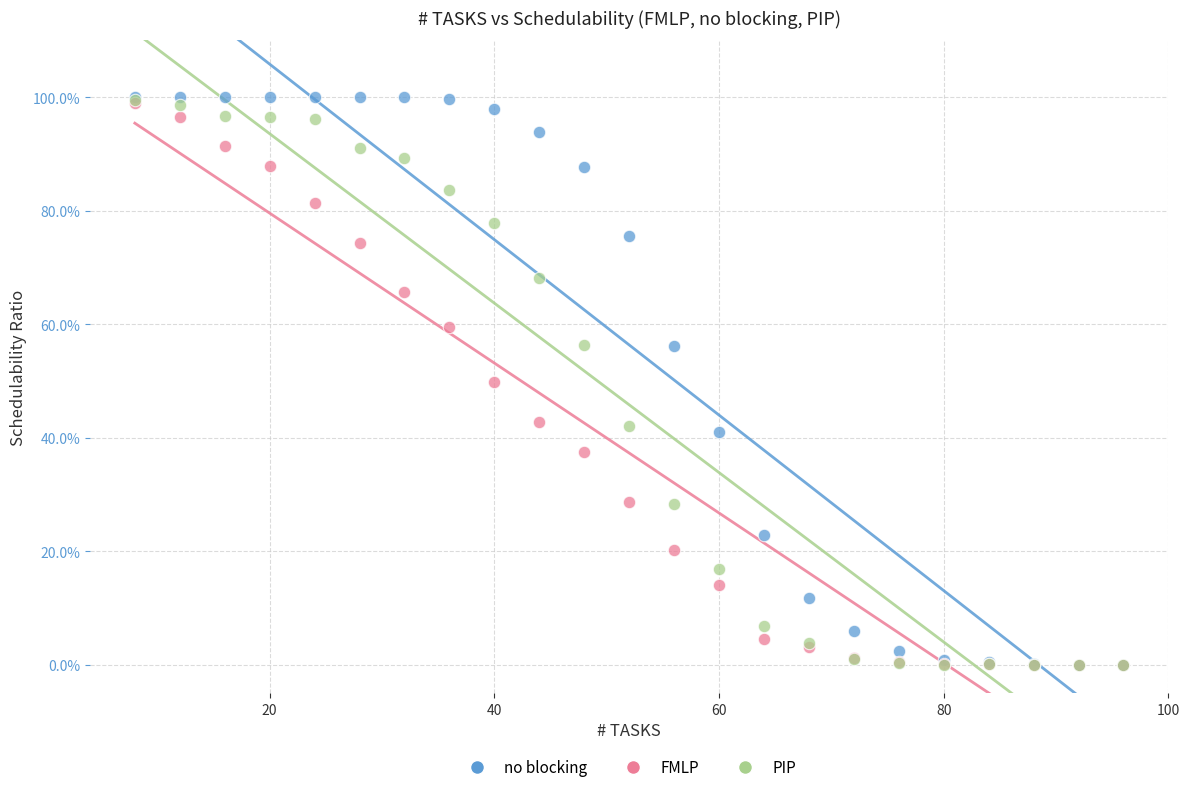

Which series has the widest spread of Y values?

no blocking